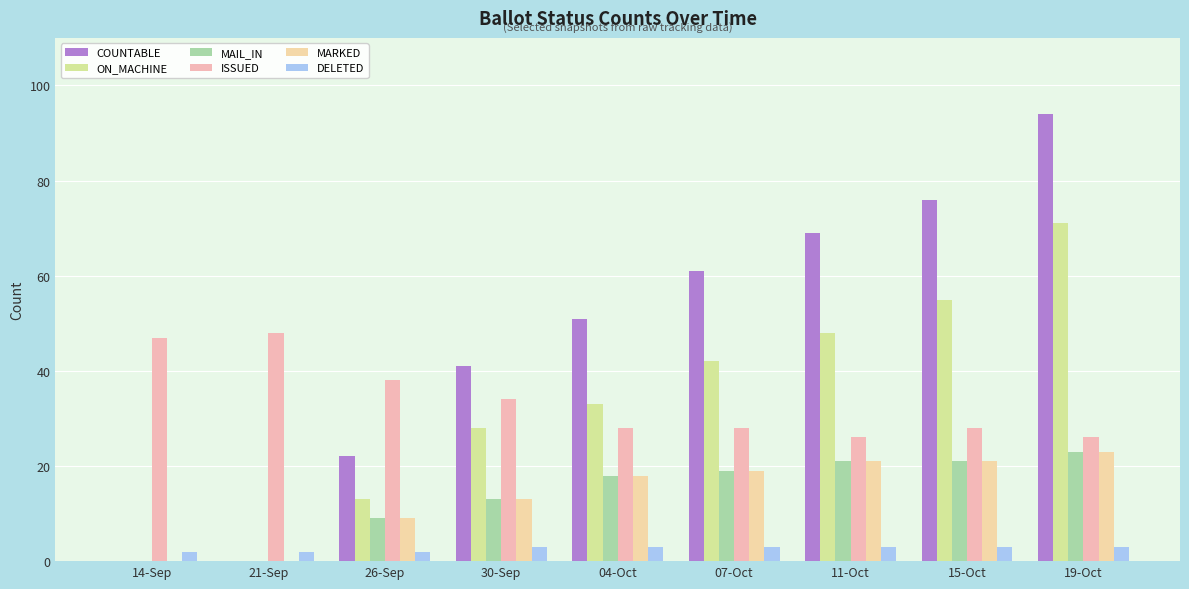

How many groups of bars are there?

9